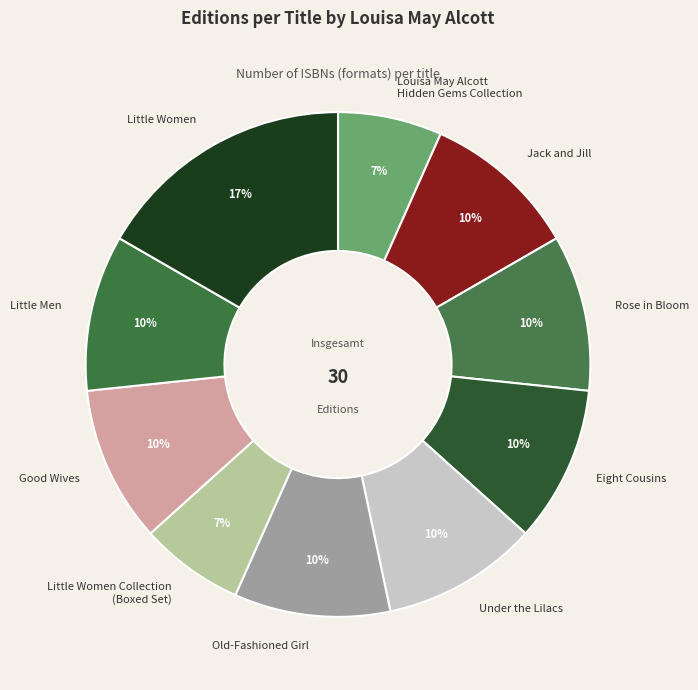

What is the largest slice in the pie chart?

Little Women